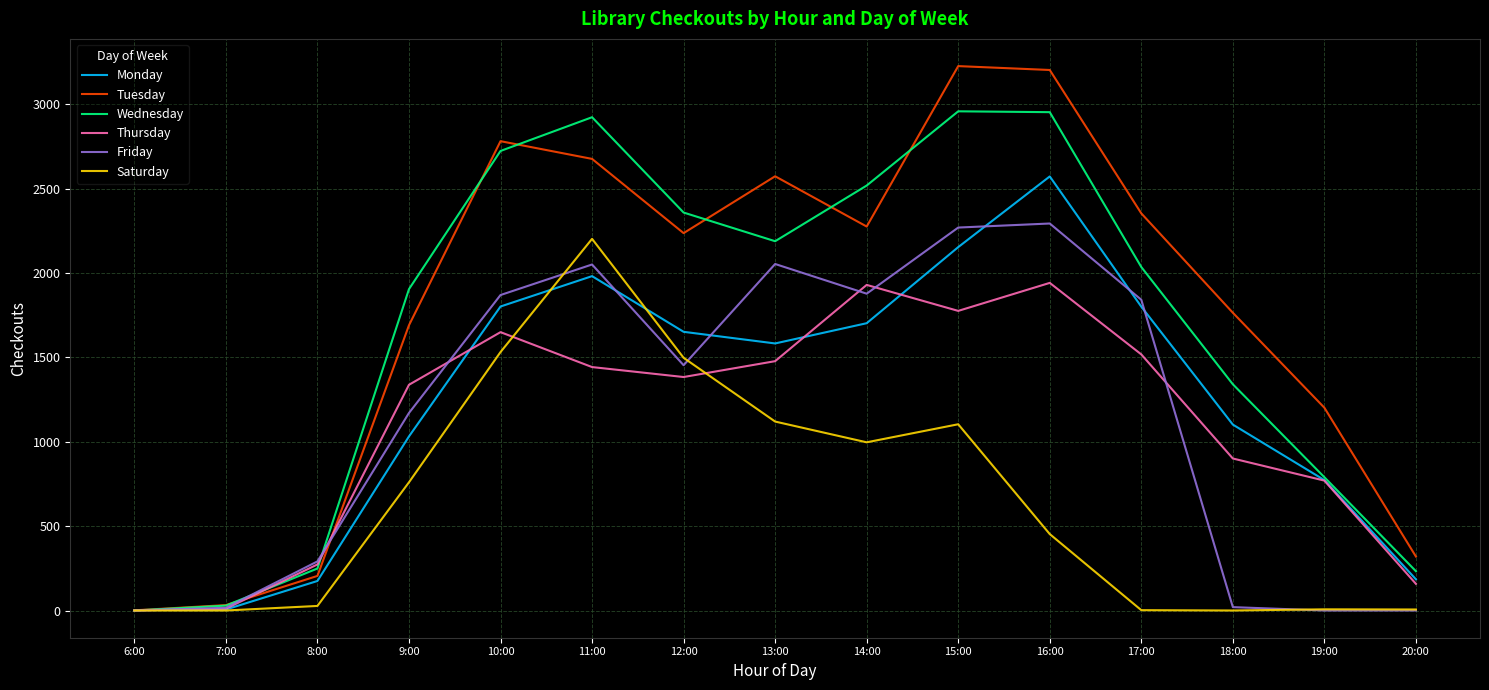

Where does the Monday series first go above 1583?

10:00